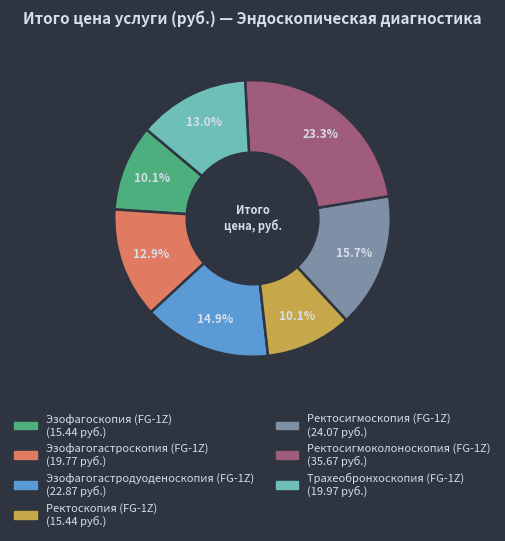

Does Эзофагогастроскопия (FG-1Z) account for over 50% of the chart?

No